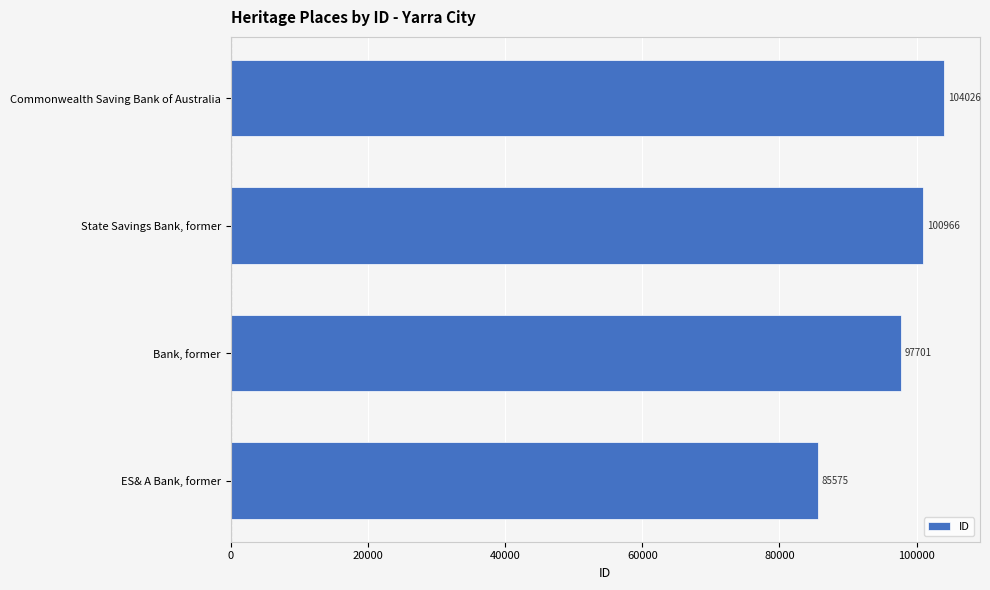

Reading top to bottom, transcribe all the data shown in this chart.

104026	100966	97701	85575